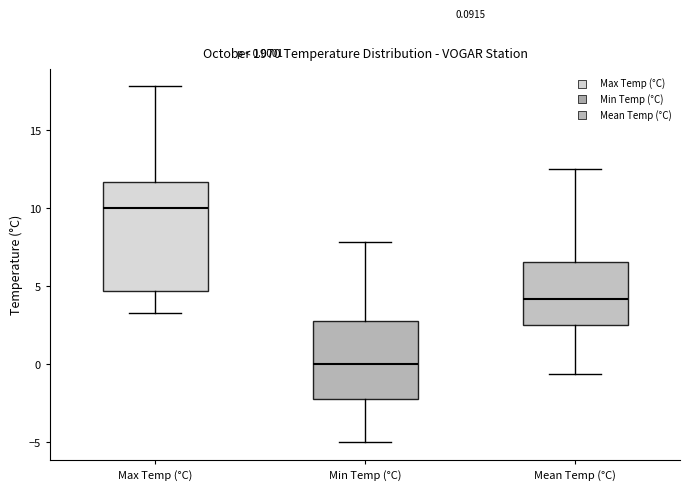

Which box is the tallest, from its lower edge to its upper edge?

Max Temp (°C)